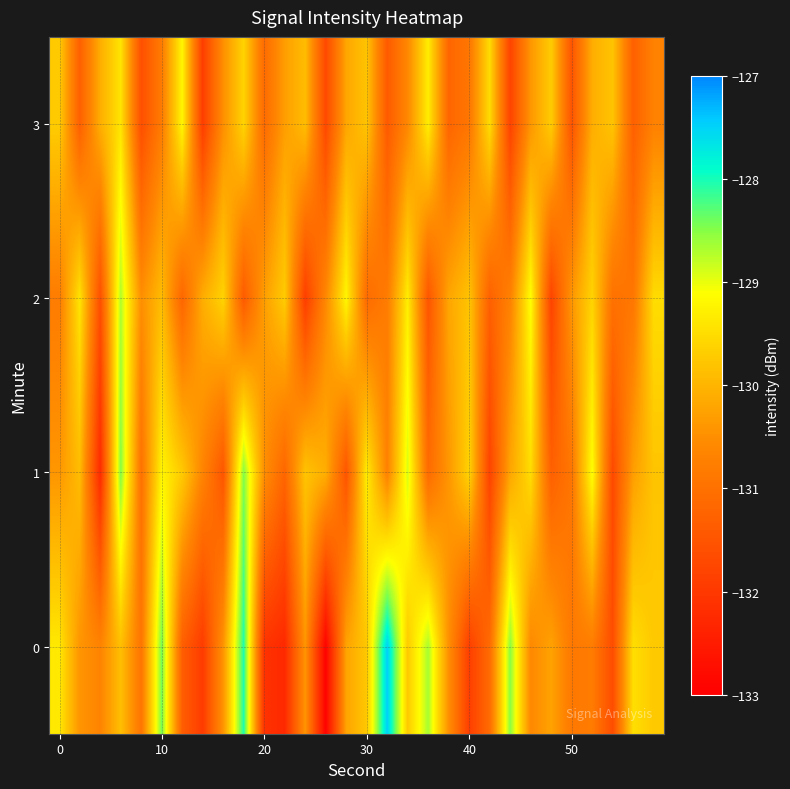

Count the number of data series in this chart.

4